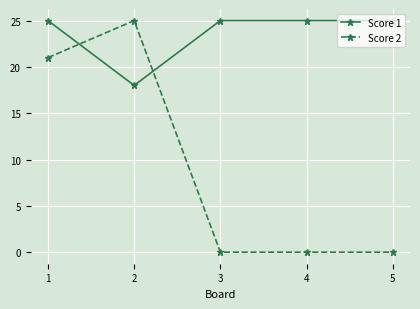

How many data points does each series have?

5